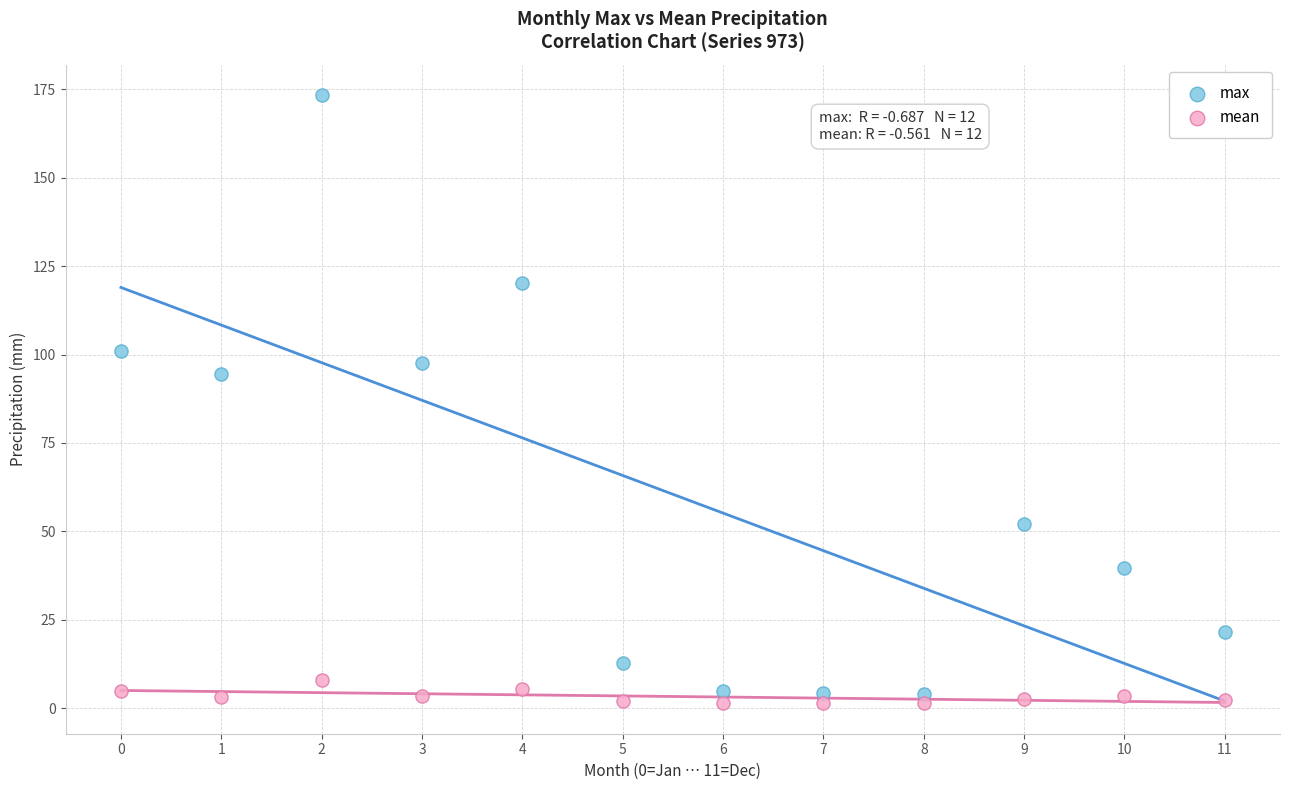

In the max series, what Y value is closest to 88?

94.4